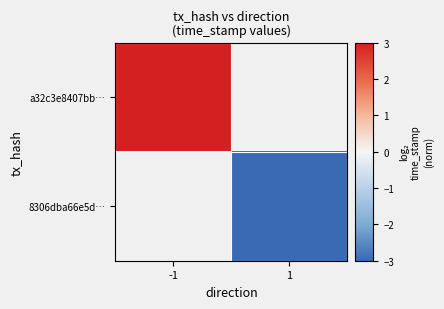

How many values in a32c3e8407bb… are above zero?

1